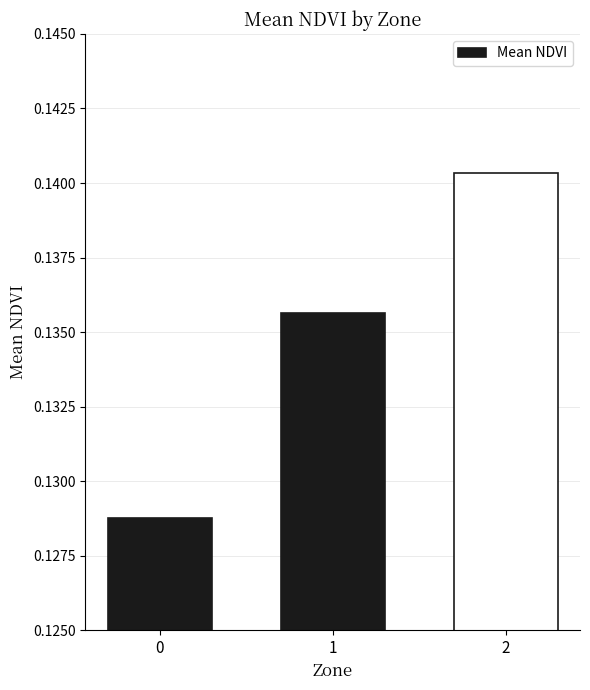

How many bars are there in total?

3